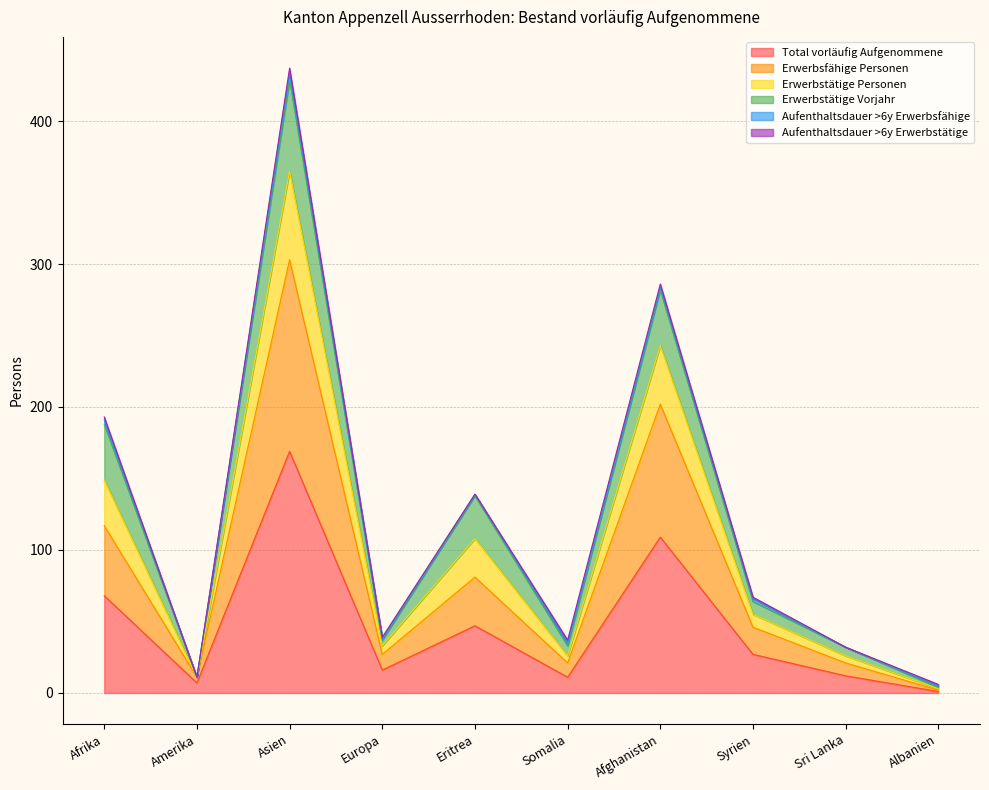

List the labels in order of Total vorläufig Aufgenommene value, smallest first.

Albanien, Amerika, Somalia, Sri Lanka, Europa, Syrien, Eritrea, Afrika, Afghanistan, Asien